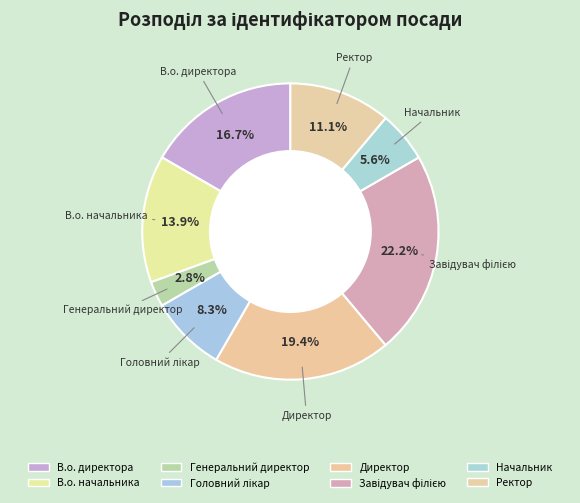

To the nearest percent, what percentage of the pie is Генеральний директор?

3%